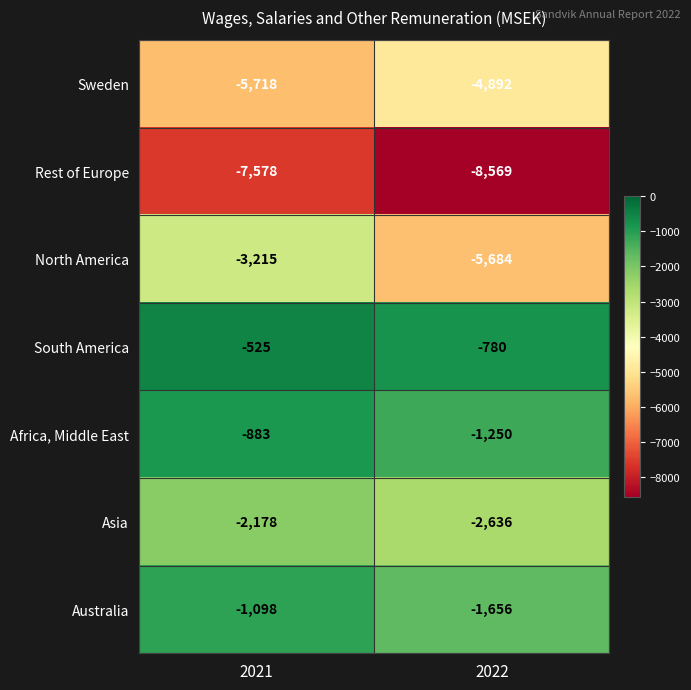

Count the number of data series in this chart.

7